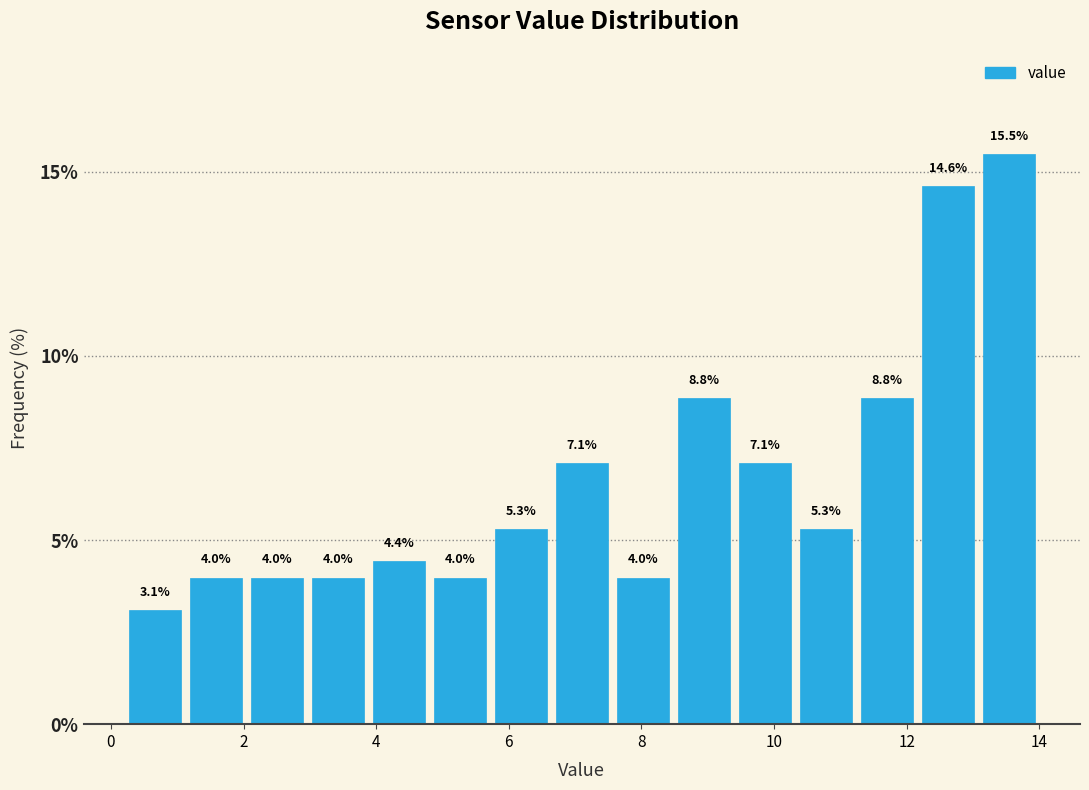

Reading left to right, transcribe this chart: for each bar, give the range it covers on the x-axis and its height. The bar edges are not printed on the chart, so give them approximately, as read against the axis.

0.20 to 1.12: 3.1
1.12 to 2.04: 4.0
2.04 to 2.96: 4.0
2.96 to 3.88: 4.0
3.88 to 4.80: 4.4
4.80 to 5.72: 4.0
5.72 to 6.64: 5.3
6.64 to 7.56: 7.1
7.56 to 8.48: 4.0
8.48 to 9.40: 8.8
9.40 to 10.32: 7.1
10.32 to 11.24: 5.3
11.24 to 12.16: 8.8
12.16 to 13.08: 14.6
13.08 to 14.00: 15.5